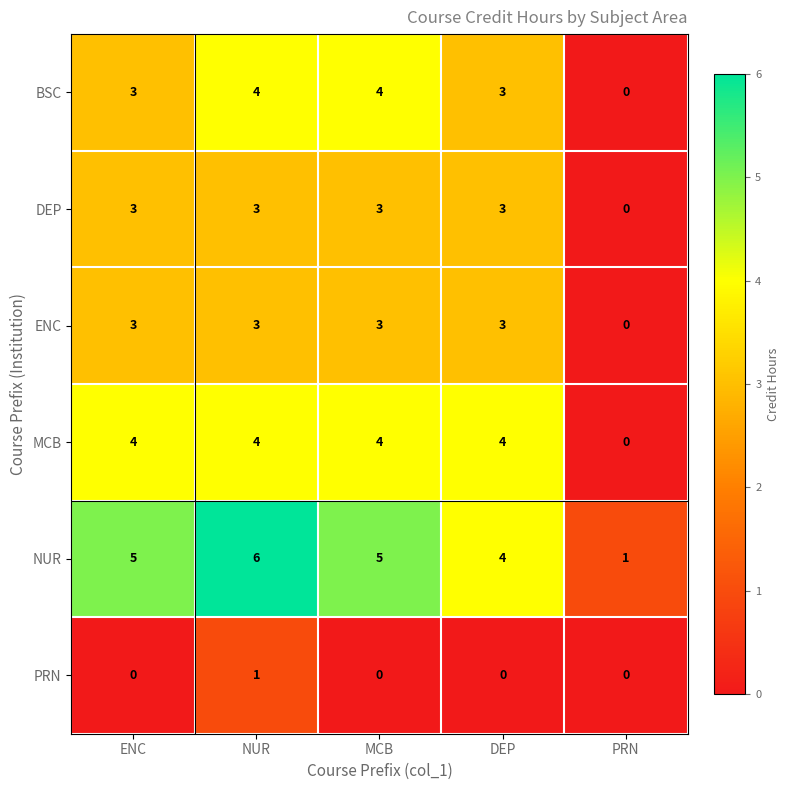

Which series has the largest total across all categories?

NUR